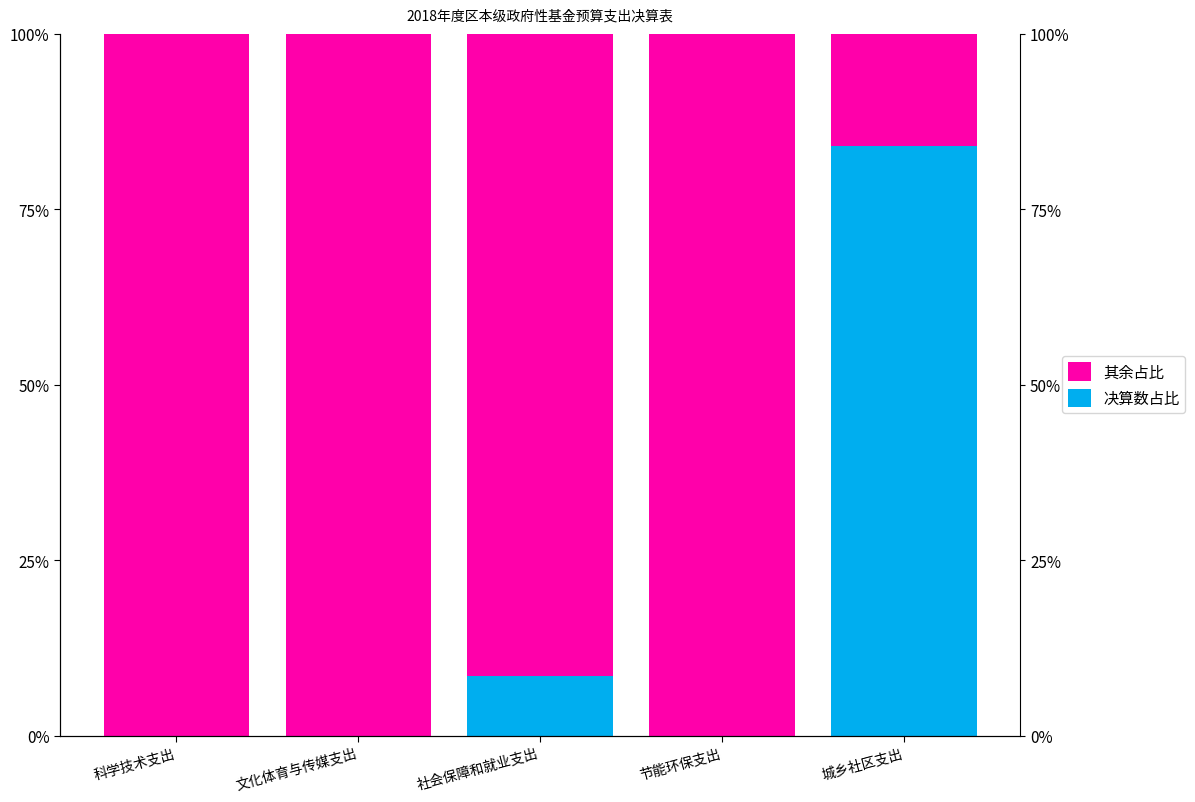

Which series has the largest range (max minus min)?

决算数占比